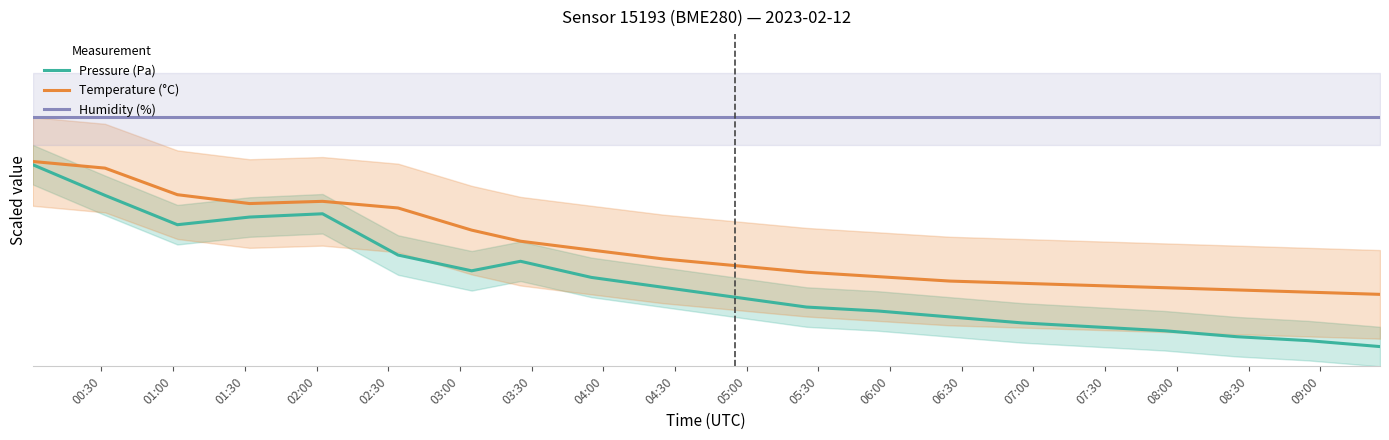

Count the number of categories in the chart.

20